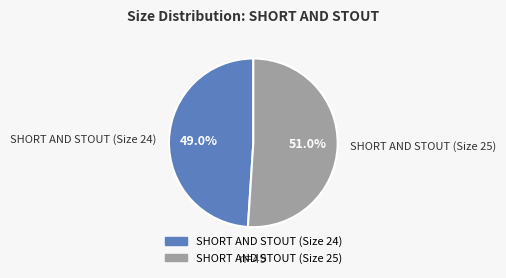

Is it true that SHORT AND STOUT (Size 24) is 49% of the pie?

True